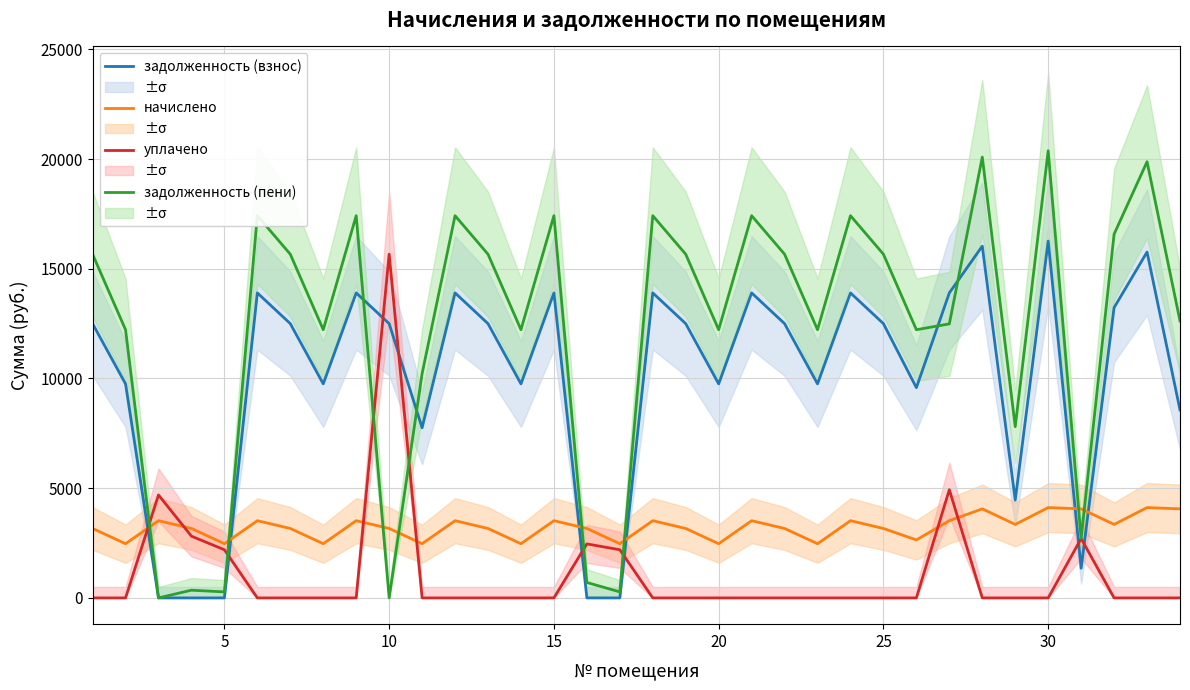

The value of начислено at 10 is 3163.9. True or false?

True